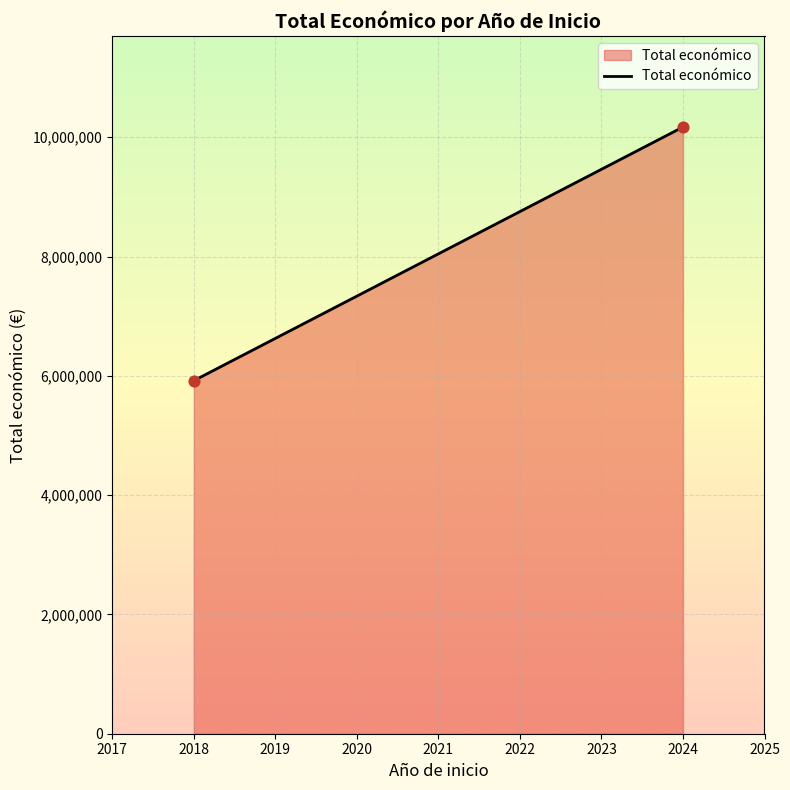

What is the average X value?

2021.0